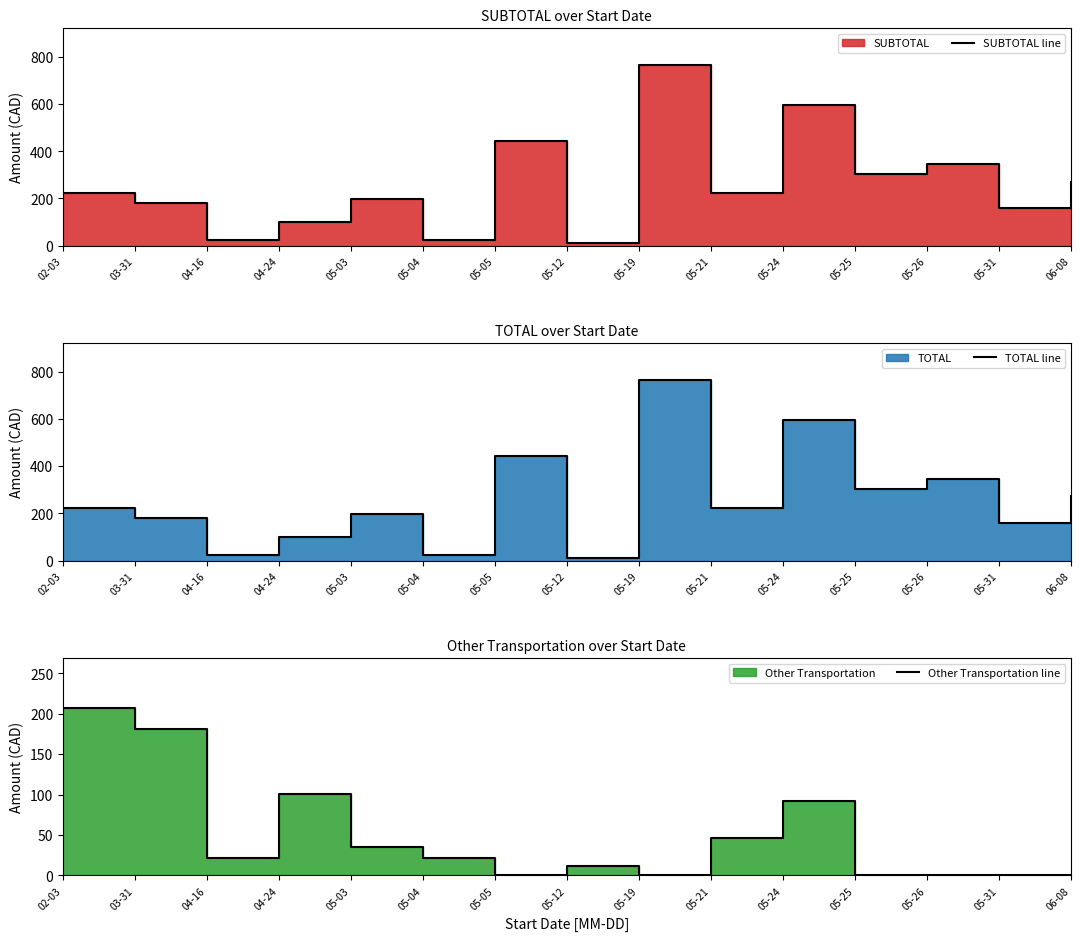

At which label does SUBTOTAL line reach its peak?

05-19